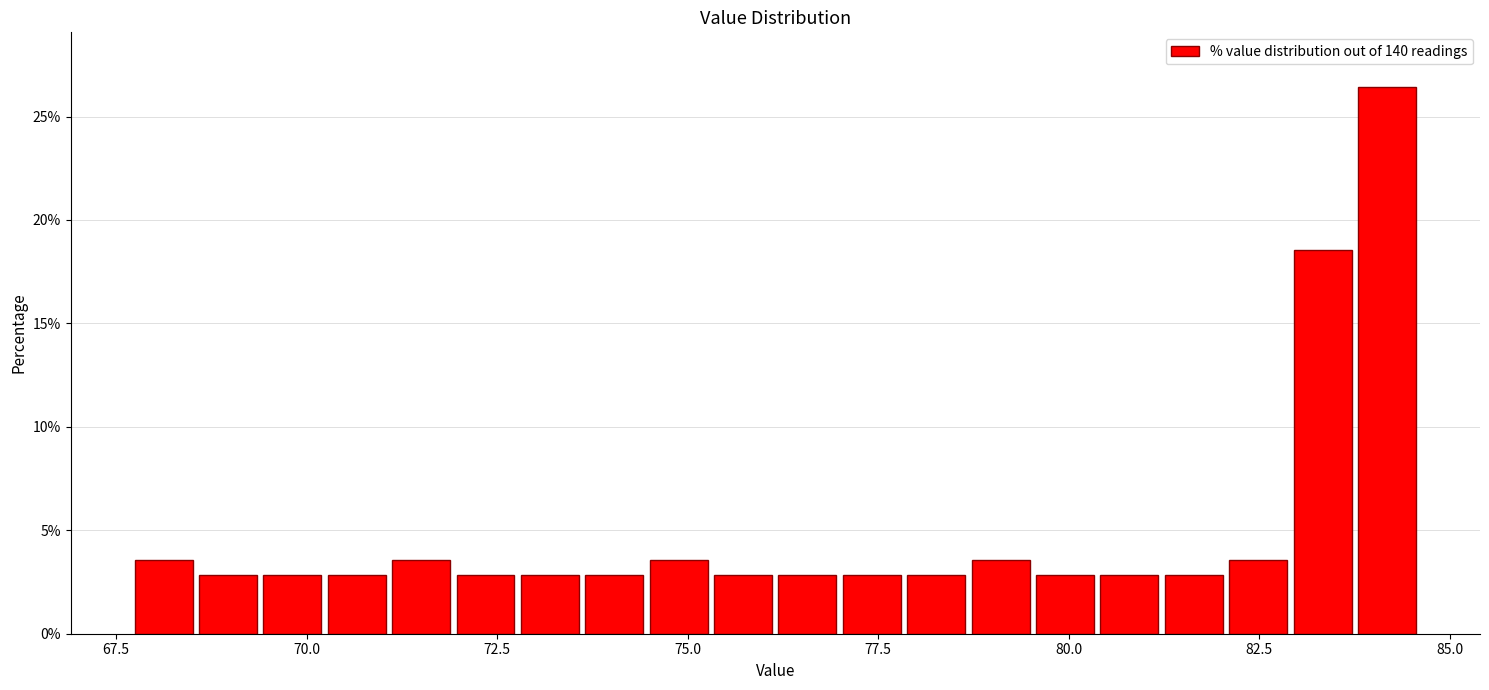

Around what value on the x-axis is the tallest bar? Give the approximate position of its centre, as read against the axis.

84.0